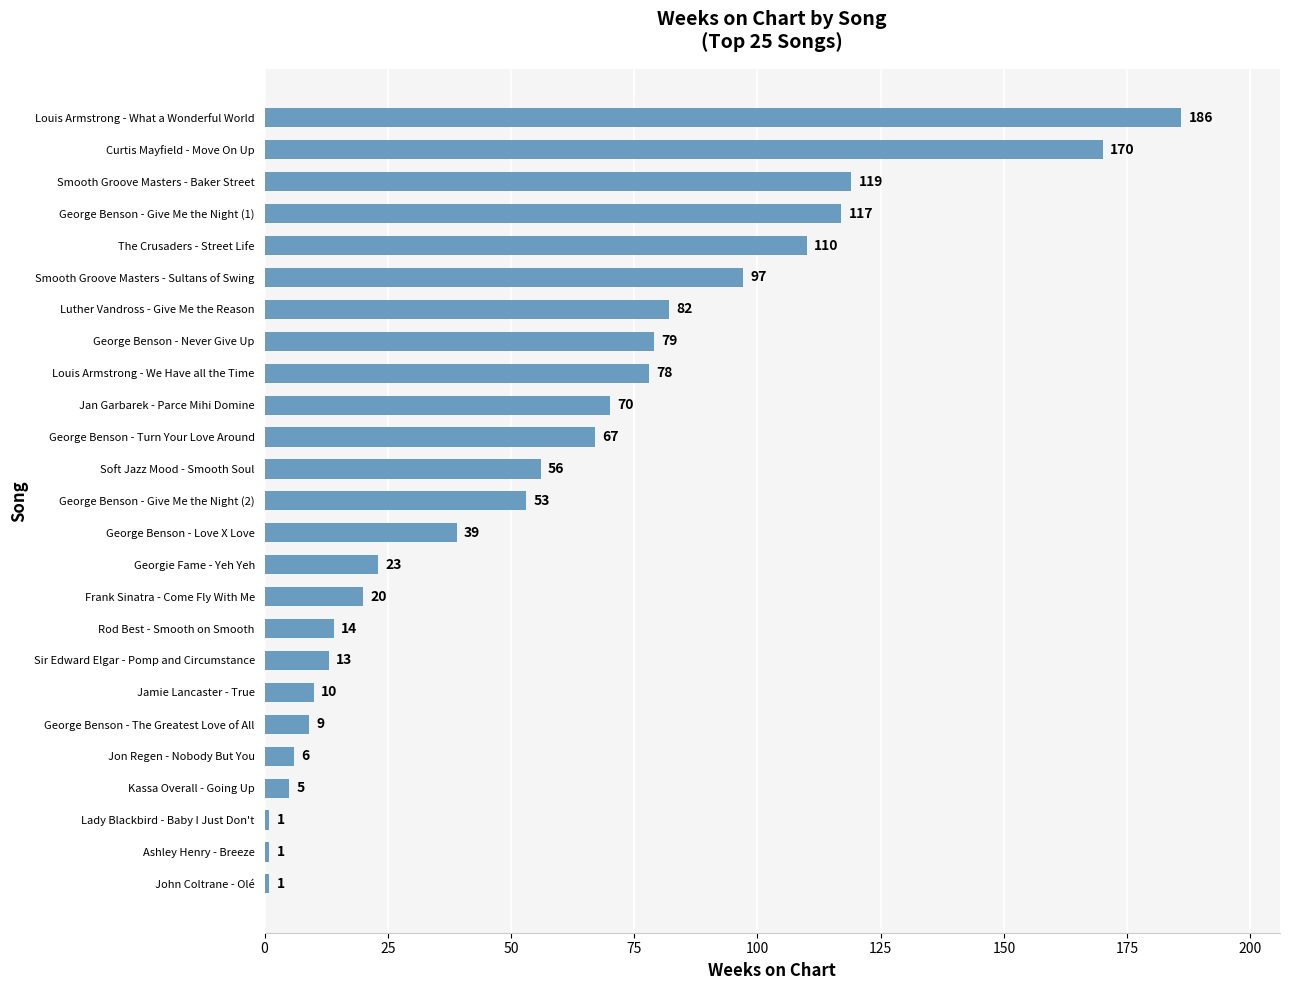

Reading bottom to top, what are all the values shown in this chart?

John Coltrane - Olé=1	Ashley Henry - Breeze=1	Lady Blackbird - Baby I Just Don't=1	Kassa Overall - Going Up=5	Jon Regen - Nobody But You=6	George Benson - The Greatest Love of All=9	Jamie Lancaster - True=10	Sir Edward Elgar - Pomp and Circumstance=13	Rod Best - Smooth on Smooth=14	Frank Sinatra - Come Fly With Me=20	Georgie Fame - Yeh Yeh=23	George Benson - Love X Love=39	George Benson - Give Me the Night (2)=53	Soft Jazz Mood - Smooth Soul=56	George Benson - Turn Your Love Around=67	Jan Garbarek - Parce Mihi Domine=70	Louis Armstrong - We Have all the Time=78	George Benson - Never Give Up=79	Luther Vandross - Give Me the Reason=82	Smooth Groove Masters - Sultans of Swing=97	The Crusaders - Street Life=110	George Benson - Give Me the Night (1)=117	Smooth Groove Masters - Baker Street=119	Curtis Mayfield - Move On Up=170	Louis Armstrong - What a Wonderful World=186